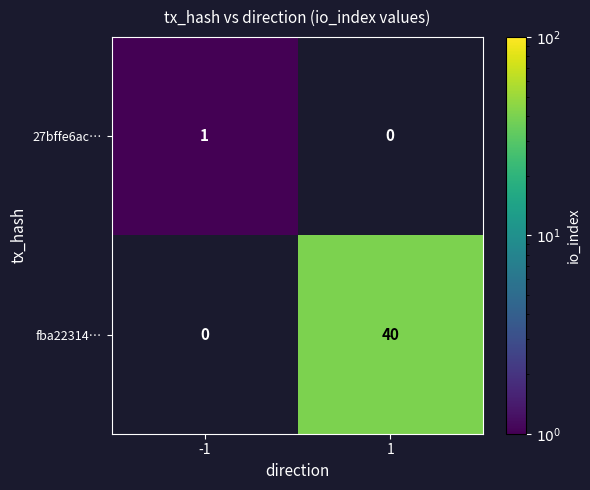

Is it true that fba22314… equals 24 at 1?

False